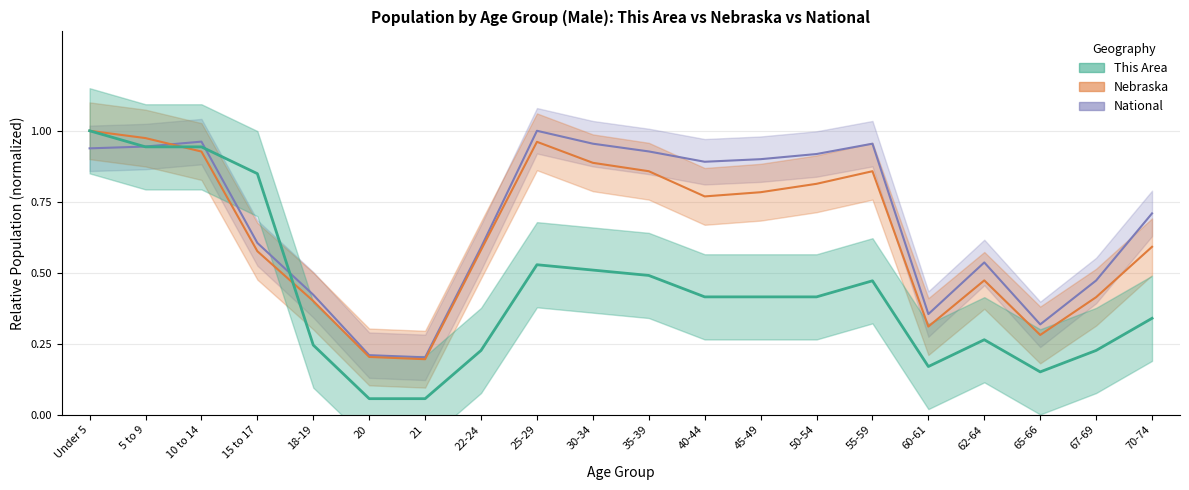

What value does the Nebraska Male series have at 10 to 14?

0.9